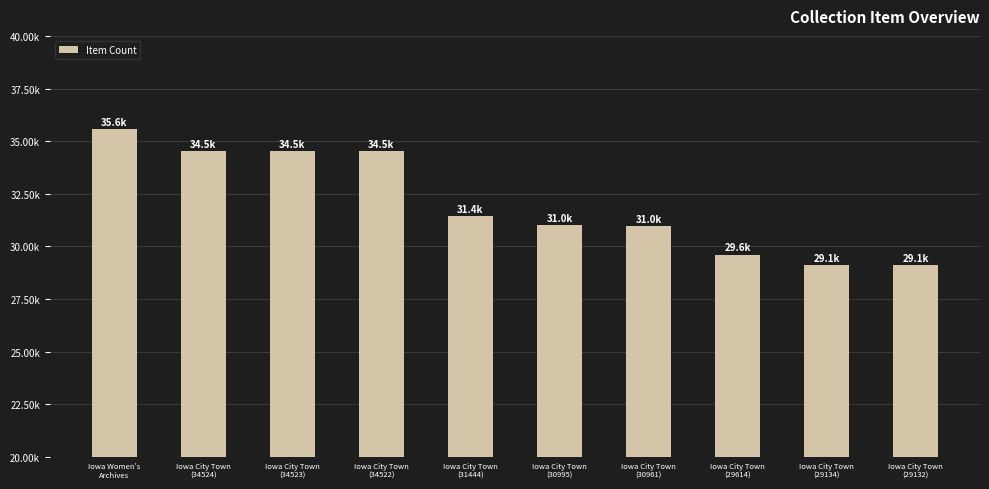

Are the bars grouped side by side (vs. stacked)?

No